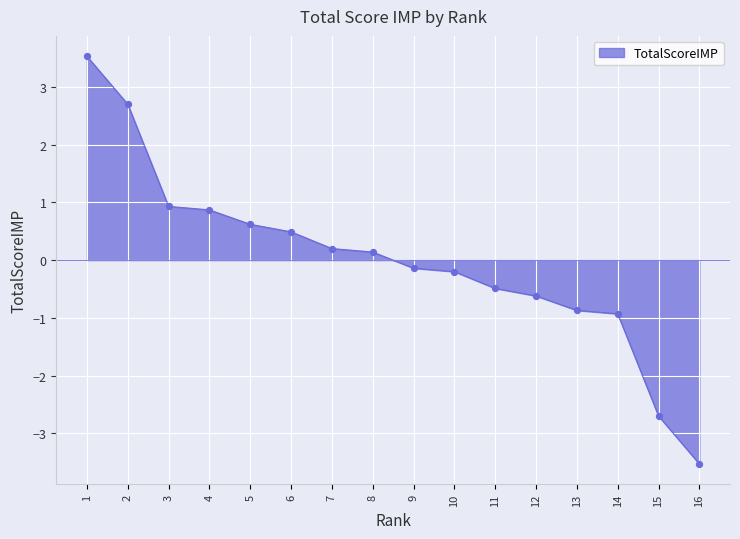

What is the change in value from 1 to 10?

-3.7